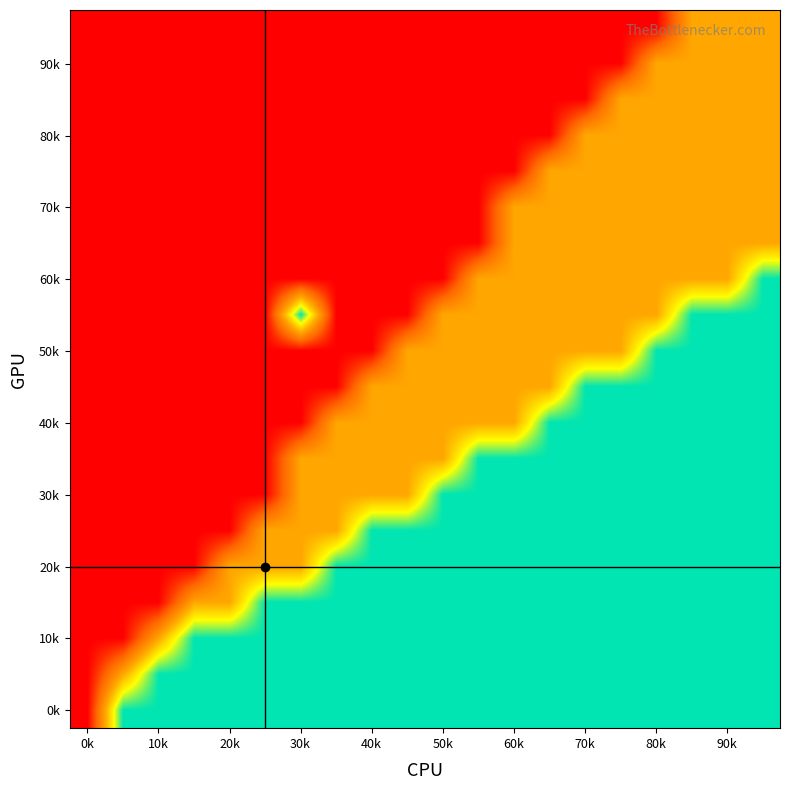

At which category is the sum across all series the highest?

19